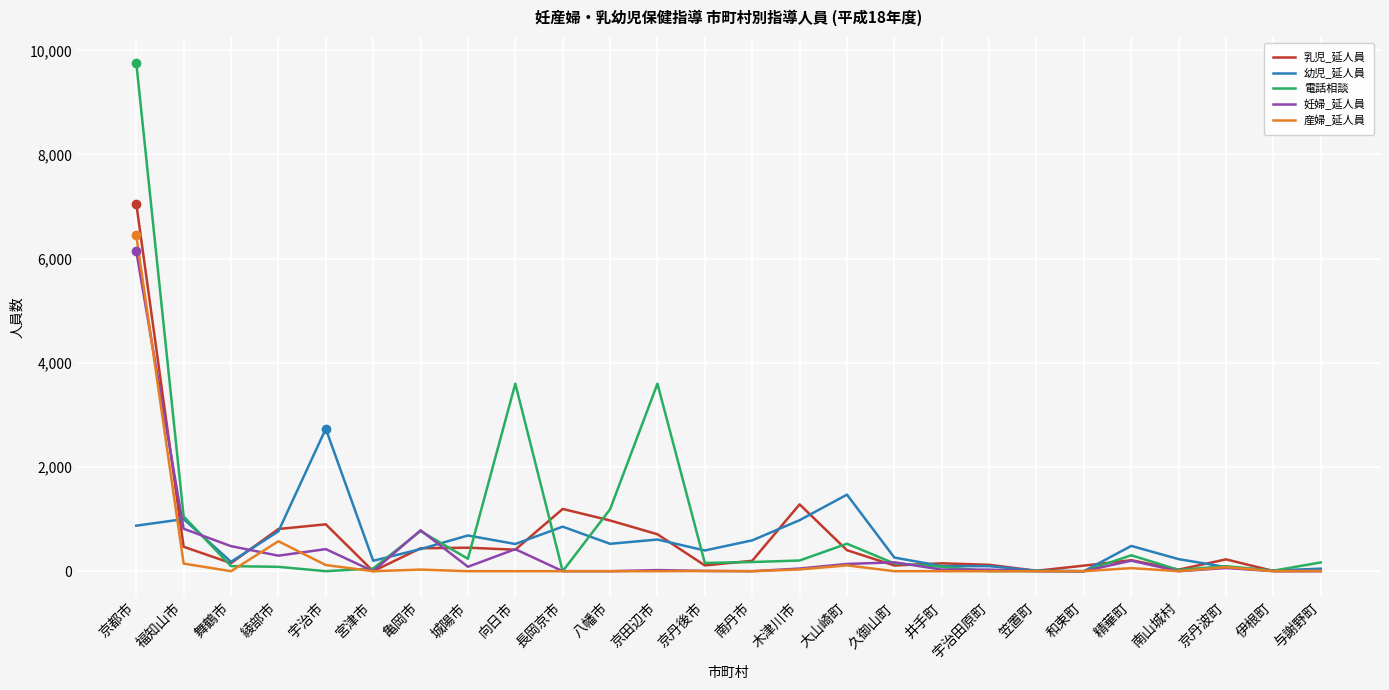

What is the approximate value of 乳児_延人員 at 長岡京市?

1195